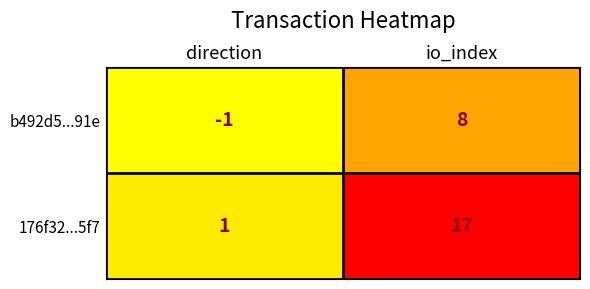

Reading left to right, list all the values displayed in this chart.

b492d5...91e: -1	8
176f32...5f7: 1	17